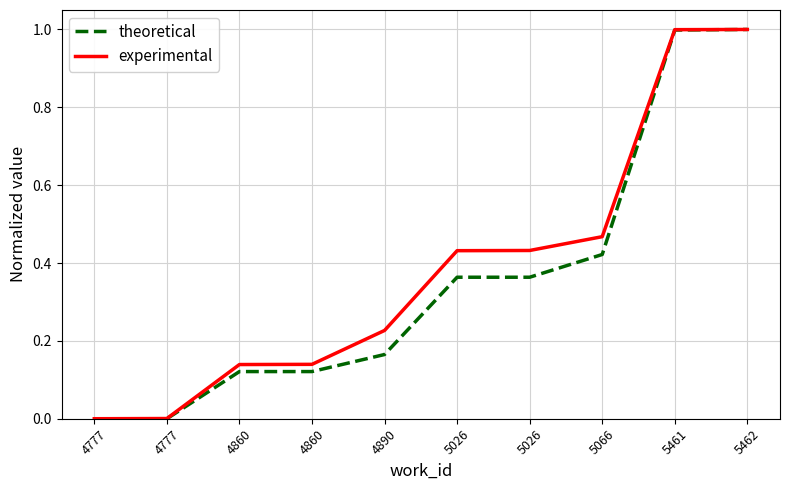

True or false: theoretical and experimental intersect in this chart.

False